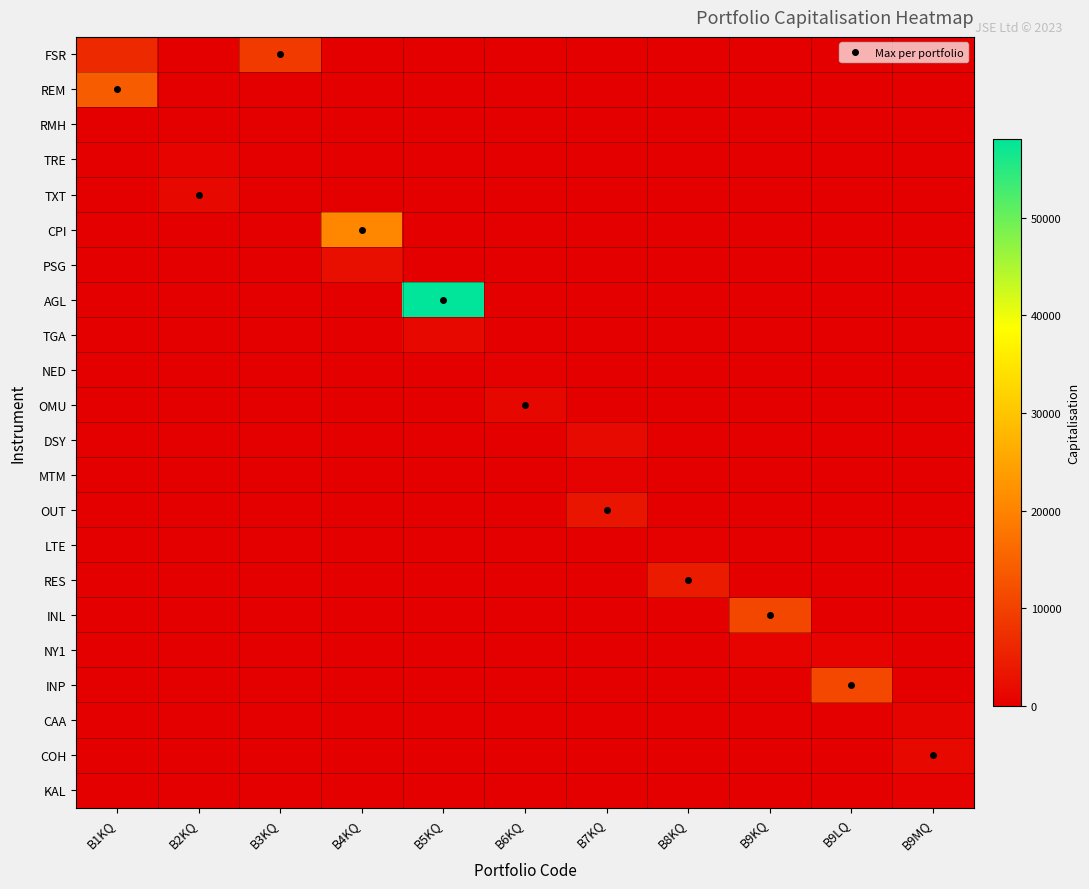

Reading left to right, what are all the values shown in this chart?

FSR: B1KQ=6250.2	B2KQ=0.0	B3KQ=8936.6	B4KQ=0.0	B5KQ=0.0	B6KQ=0.0	B7KQ=0.0	B8KQ=0.0	B9KQ=0.0	B9LQ=0.0	B9MQ=0.0
REM: B1KQ=14126.0	B2KQ=0.0	B3KQ=0.0	B4KQ=0.0	B5KQ=0.0	B6KQ=0.0	B7KQ=0.0	B8KQ=0.0	B9KQ=0.0	B9LQ=0.0	B9MQ=0.0
RMH: B1KQ=35.7	B2KQ=0.0	B3KQ=51.0	B4KQ=0.0	B5KQ=0.0	B6KQ=0.0	B7KQ=0.0	B8KQ=0.0	B9KQ=0.0	B9LQ=0.0	B9MQ=0.0
TRE: B1KQ=0.0	B2KQ=636.0	B3KQ=0.0	B4KQ=0.0	B5KQ=0.0	B6KQ=0.0	B7KQ=0.0	B8KQ=0.0	B9KQ=0.0	B9LQ=0.0	B9MQ=0.0
TXT: B1KQ=0.0	B2KQ=1272.4	B3KQ=0.0	B4KQ=0.0	B5KQ=0.0	B6KQ=0.0	B7KQ=0.0	B8KQ=0.0	B9KQ=0.0	B9LQ=0.0	B9MQ=0.0
CPI: B1KQ=0.0	B2KQ=0.0	B3KQ=0.0	B4KQ=20632.2	B5KQ=0.0	B6KQ=0.0	B7KQ=0.0	B8KQ=0.0	B9KQ=0.0	B9LQ=0.0	B9MQ=0.0
PSG: B1KQ=0.0	B2KQ=0.0	B3KQ=0.0	B4KQ=2295.0	B5KQ=0.0	B6KQ=0.0	B7KQ=0.0	B8KQ=0.0	B9KQ=0.0	B9LQ=0.0	B9MQ=0.0
AGL: B1KQ=0.0	B2KQ=0.0	B3KQ=0.0	B4KQ=0.0	B5KQ=58106.0	B6KQ=0.0	B7KQ=0.0	B8KQ=0.0	B9KQ=0.0	B9LQ=0.0	B9MQ=0.0
TGA: B1KQ=0.0	B2KQ=0.0	B3KQ=0.0	B4KQ=0.0	B5KQ=1428.6	B6KQ=0.0	B7KQ=0.0	B8KQ=0.0	B9KQ=0.0	B9LQ=0.0	B9MQ=0.0
NED: B1KQ=0.0	B2KQ=0.0	B3KQ=0.0	B4KQ=0.0	B5KQ=0.0	B6KQ=297.6	B7KQ=0.0	B8KQ=0.0	B9KQ=0.0	B9LQ=0.0	B9MQ=0.0
OMU: B1KQ=0.0	B2KQ=0.0	B3KQ=0.0	B4KQ=0.0	B5KQ=0.0	B6KQ=1198.0	B7KQ=0.0	B8KQ=0.0	B9KQ=0.0	B9LQ=0.0	B9MQ=0.0
DSY: B1KQ=0.0	B2KQ=0.0	B3KQ=0.0	B4KQ=0.0	B5KQ=0.0	B6KQ=0.0	B7KQ=1594.1	B8KQ=0.0	B9KQ=0.0	B9LQ=0.0	B9MQ=0.0
MTM: B1KQ=0.0	B2KQ=0.0	B3KQ=0.0	B4KQ=0.0	B5KQ=0.0	B6KQ=0.0	B7KQ=484.1	B8KQ=0.0	B9KQ=0.0	B9LQ=0.0	B9MQ=0.0
OUT: B1KQ=0.0	B2KQ=0.0	B3KQ=0.0	B4KQ=0.0	B5KQ=0.0	B6KQ=0.0	B7KQ=3387.0	B8KQ=0.0	B9KQ=0.0	B9LQ=0.0	B9MQ=0.0
LTE: B1KQ=0.0	B2KQ=0.0	B3KQ=0.0	B4KQ=0.0	B5KQ=0.0	B6KQ=0.0	B7KQ=0.0	B8KQ=308.2	B9KQ=0.0	B9LQ=0.0	B9MQ=0.0
RES: B1KQ=0.0	B2KQ=0.0	B3KQ=0.0	B4KQ=0.0	B5KQ=0.0	B6KQ=0.0	B7KQ=0.0	B8KQ=4242.0	B9KQ=0.0	B9LQ=0.0	B9MQ=0.0
INL: B1KQ=0.0	B2KQ=0.0	B3KQ=0.0	B4KQ=0.0	B5KQ=0.0	B6KQ=0.0	B7KQ=0.0	B8KQ=0.0	B9KQ=10988.0	B9LQ=0.0	B9MQ=0.0
NY1: B1KQ=0.0	B2KQ=0.0	B3KQ=0.0	B4KQ=0.0	B5KQ=0.0	B6KQ=0.0	B7KQ=0.0	B8KQ=0.0	B9KQ=575.9	B9LQ=575.9	B9MQ=0.0
INP: B1KQ=0.0	B2KQ=0.0	B3KQ=0.0	B4KQ=0.0	B5KQ=0.0	B6KQ=0.0	B7KQ=0.0	B8KQ=0.0	B9KQ=0.0	B9LQ=11056.0	B9MQ=0.0
CAA: B1KQ=0.0	B2KQ=0.0	B3KQ=0.0	B4KQ=0.0	B5KQ=0.0	B6KQ=0.0	B7KQ=0.0	B8KQ=0.0	B9KQ=0.0	B9LQ=0.0	B9MQ=767.0
COH: B1KQ=0.0	B2KQ=0.0	B3KQ=0.0	B4KQ=0.0	B5KQ=0.0	B6KQ=0.0	B7KQ=0.0	B8KQ=0.0	B9KQ=0.0	B9LQ=0.0	B9MQ=1387.4
KAL: B1KQ=0.0	B2KQ=0.0	B3KQ=0.0	B4KQ=0.0	B5KQ=0.0	B6KQ=0.0	B7KQ=0.0	B8KQ=0.0	B9KQ=0.0	B9LQ=0.0	B9MQ=445.7